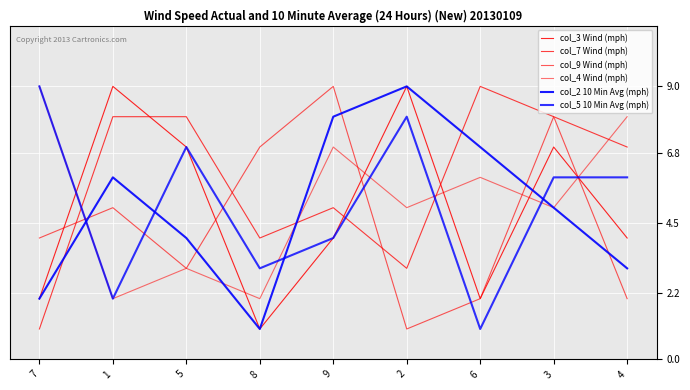

What is the maximum value shown in the chart?

9